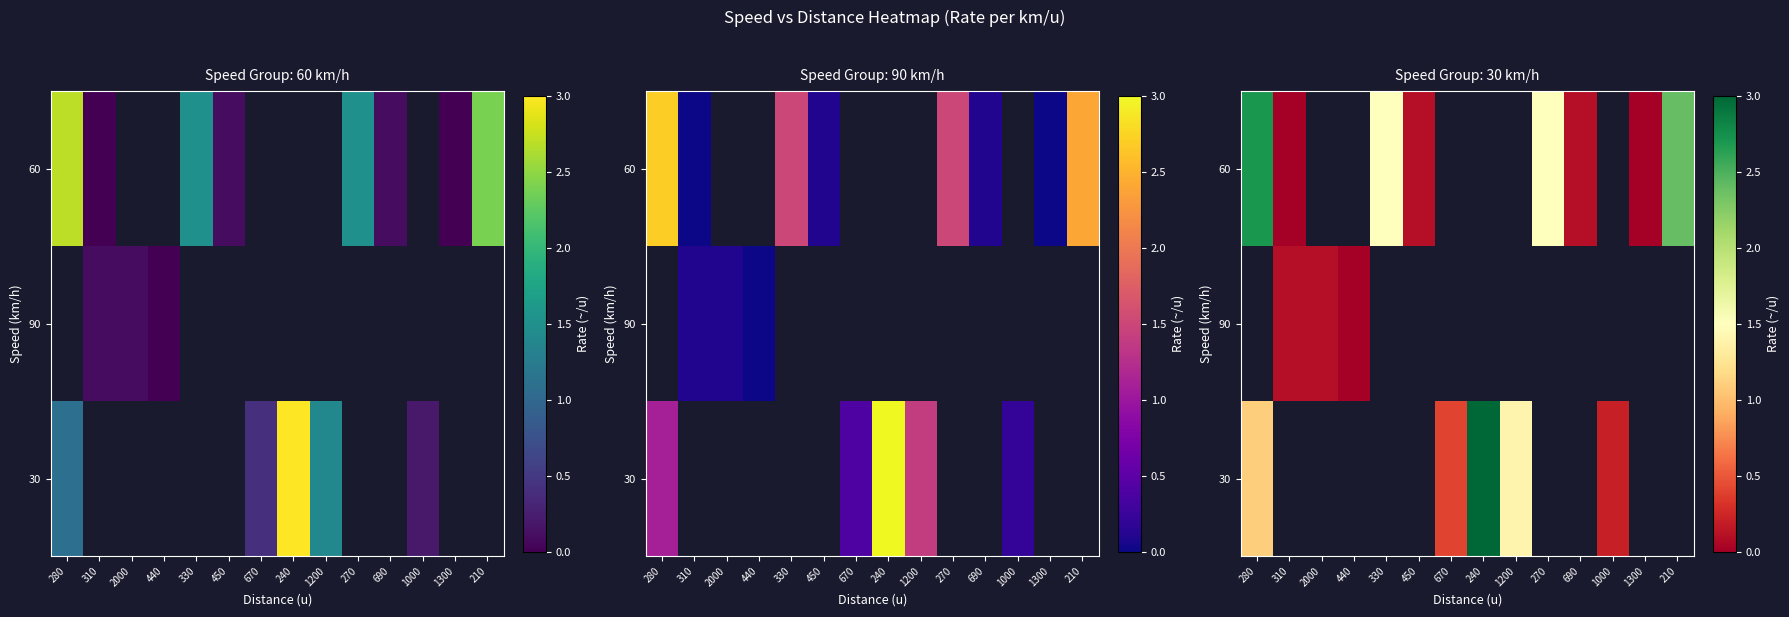

How many values in the 60 series are below 1?

4